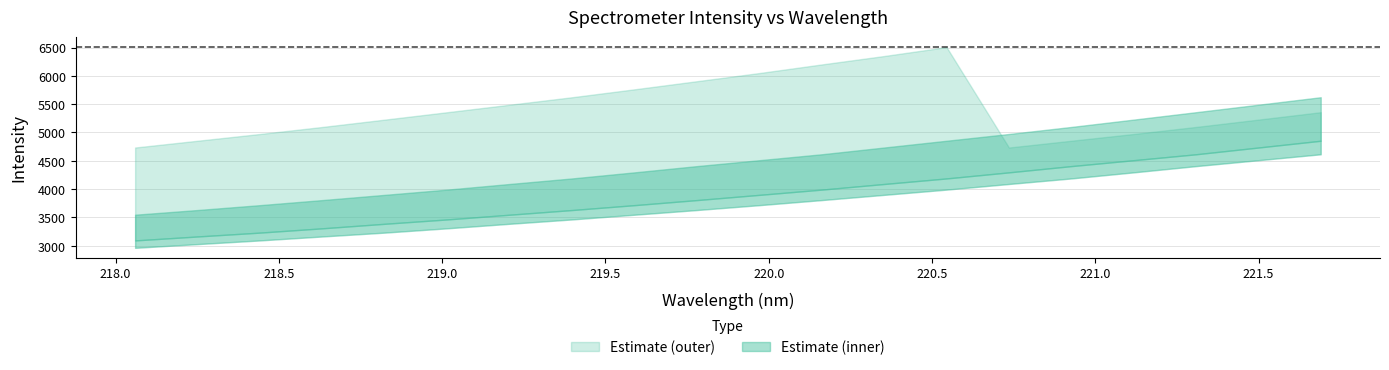

What is the value of the mid_lower point at the 18th from the left?

4615.1